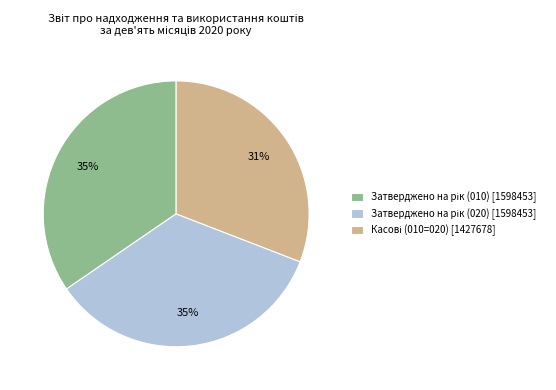

Is there any slice that represents more than half of the pie?

No